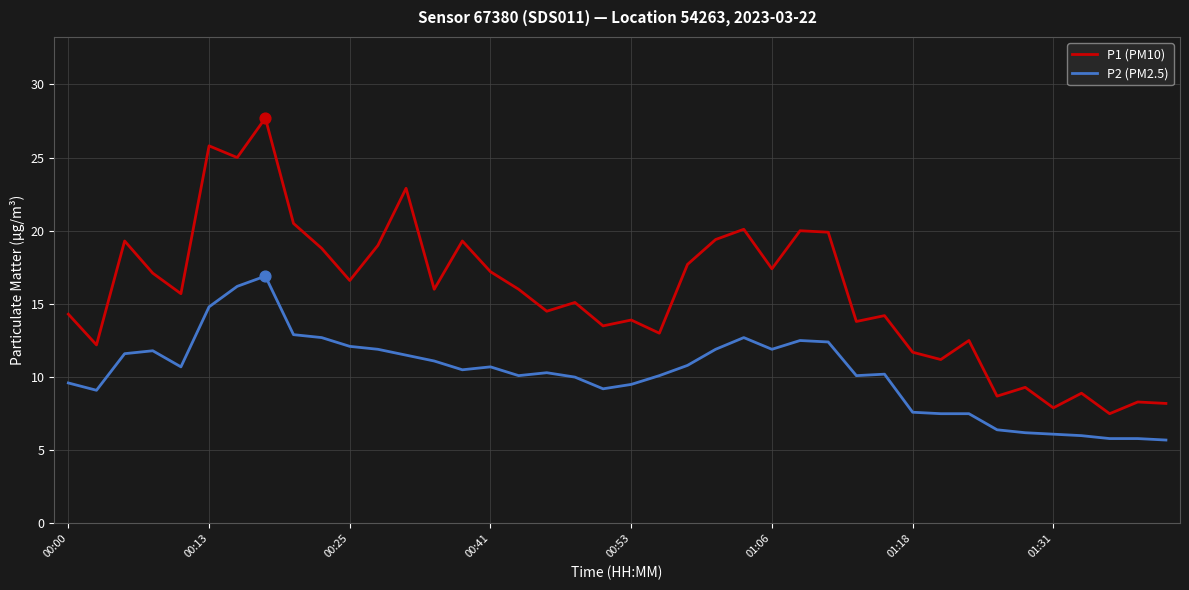

Which series has the largest total across all categories?

P1 (PM10)